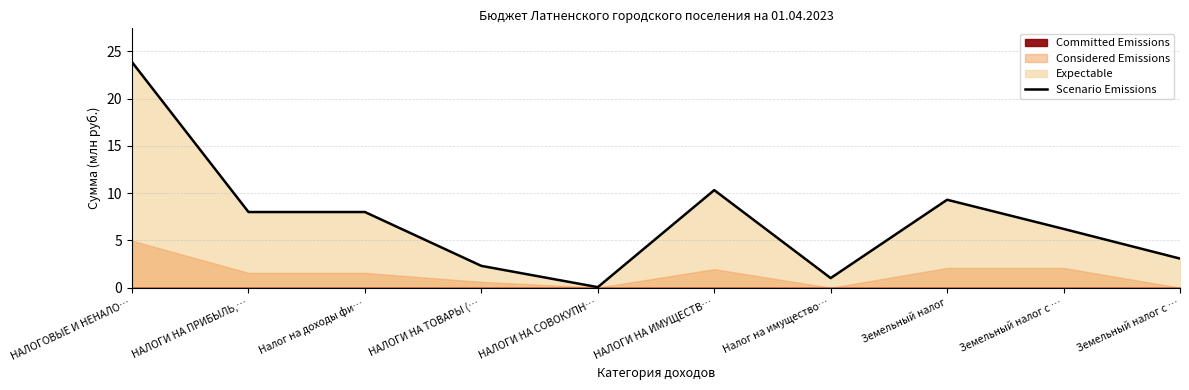

What is the label of the 1st point from the left?

НАЛОГОВЫЕ И НЕНАЛО…